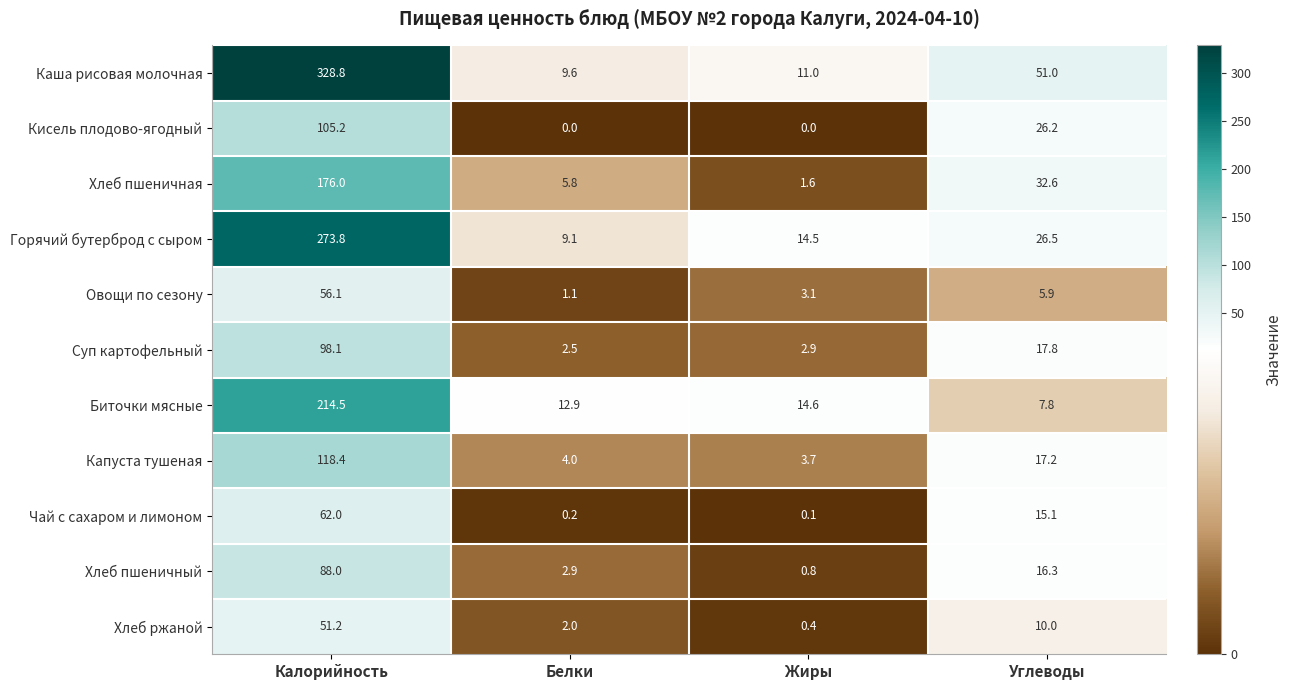

Which series has the largest range (max minus min)?

Каша рисовая молочная